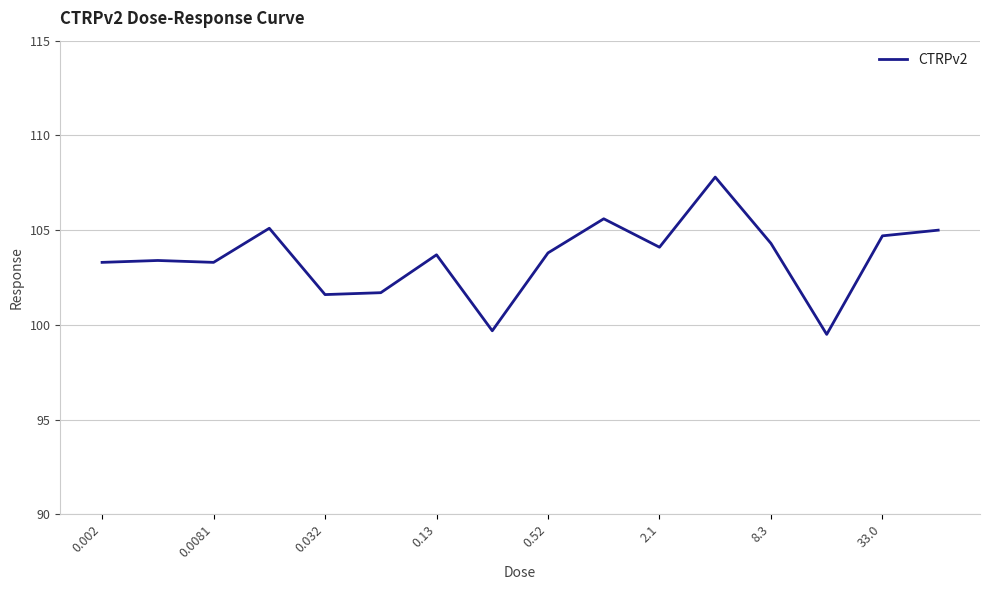

What is the difference between the maximum and minimum values?

8.3